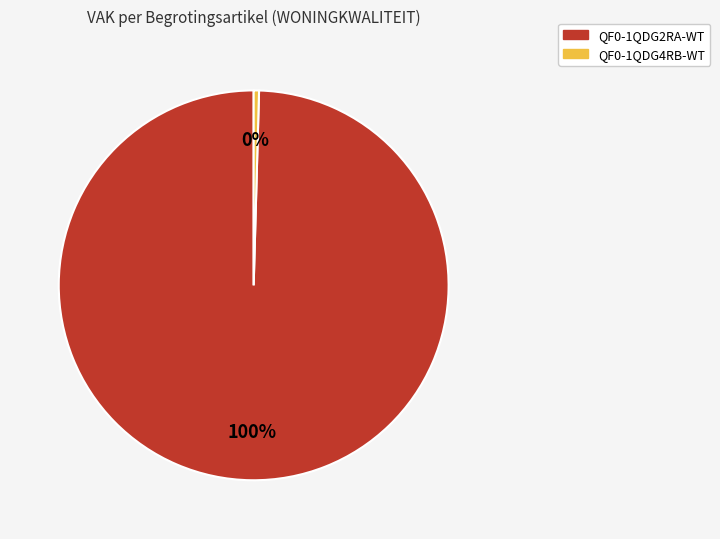

To the nearest percent, what percentage of the pie is QF0-1QDG2RA-WT?

100%